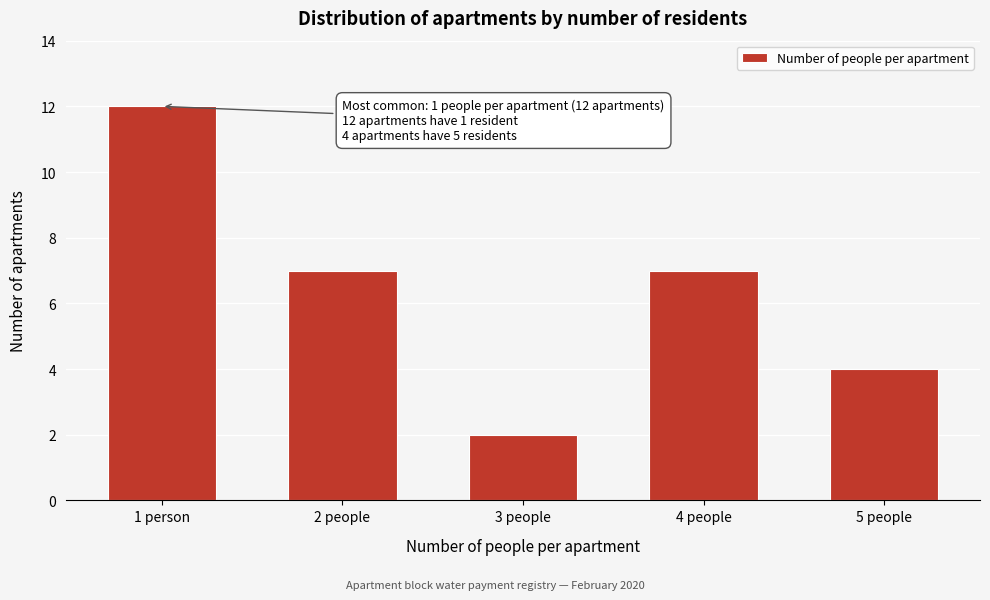

Reading left to right, extract all data points from this chart.

1 person=12	2 people=7	3 people=2	4 people=7	5 people=4